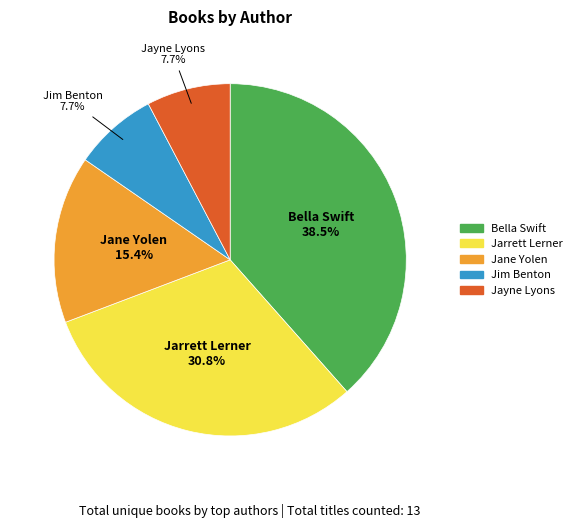

Is there any slice that represents more than half of the pie?

No